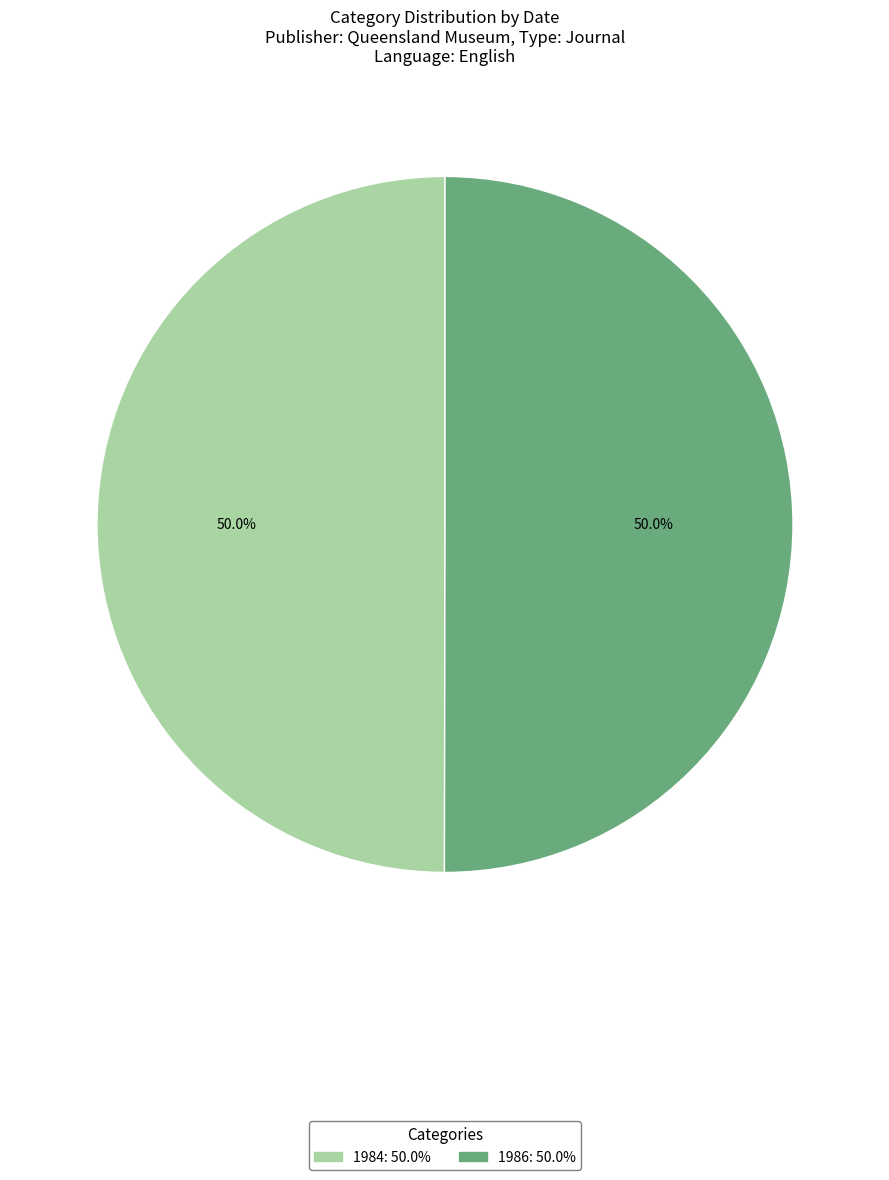

What is the ratio of the value at 1984 to the value at 1986?

1.0